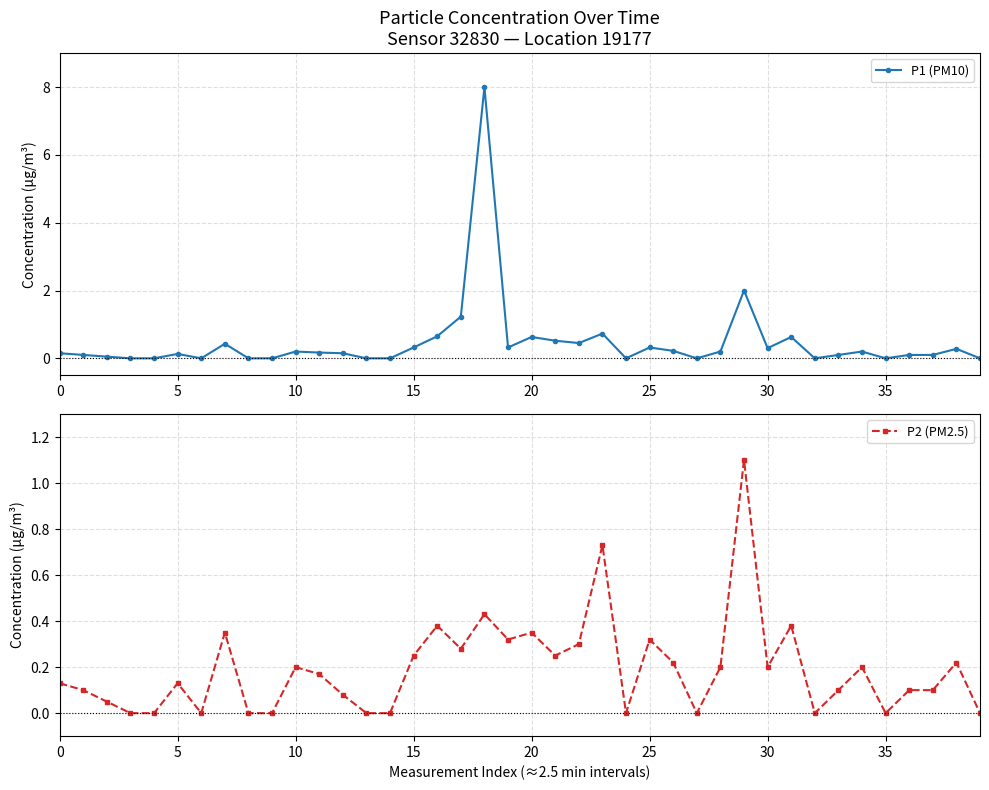

True or false: P2 (PM2.5) has more than 1 interior local peaks.

True